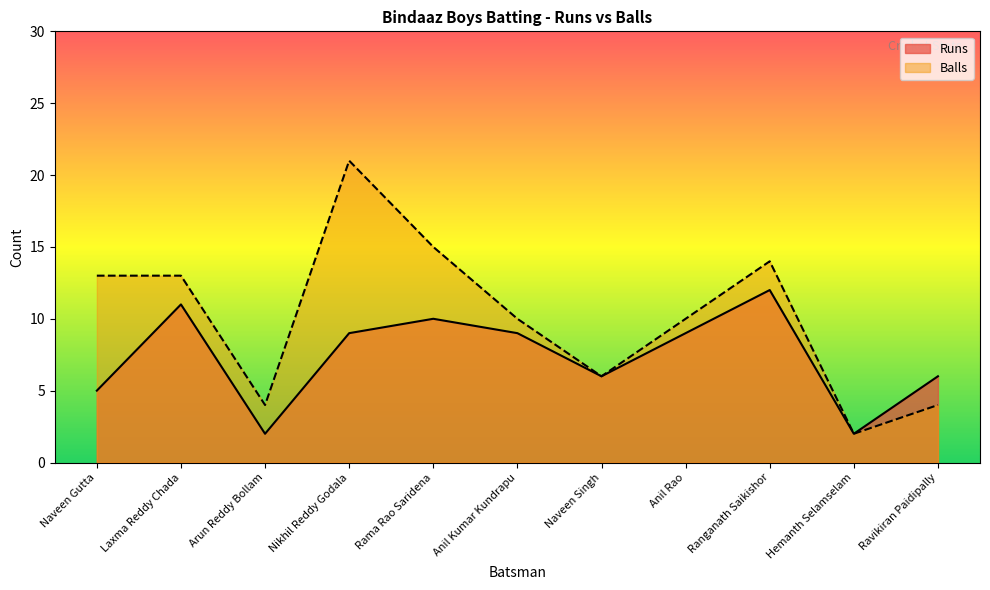

True or false: Runs has a value of 5 at Naveen Gutta.

True